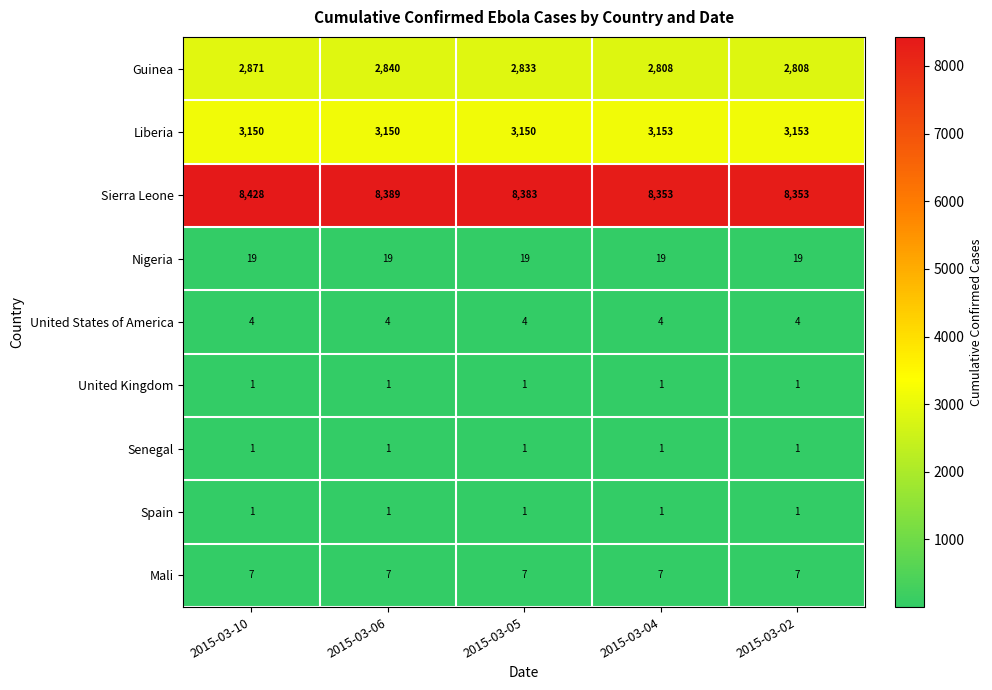

What is the minimum value for Mali?

7